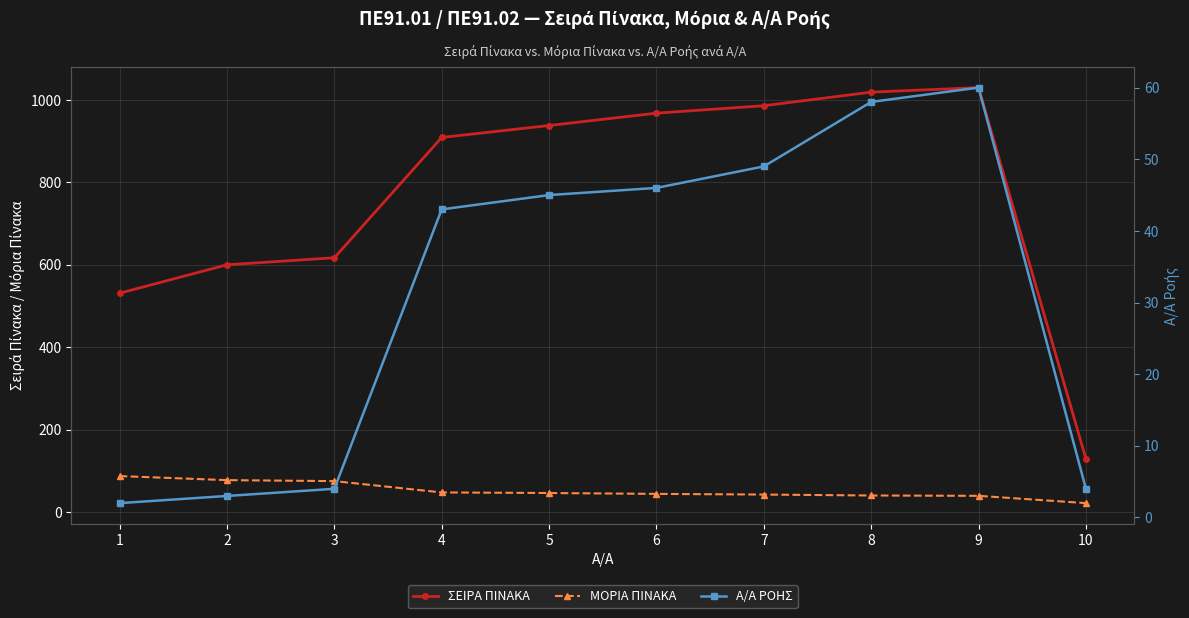

Is it true that Α/Α ΡΟΗΣ equals 60.0 at 9?

True